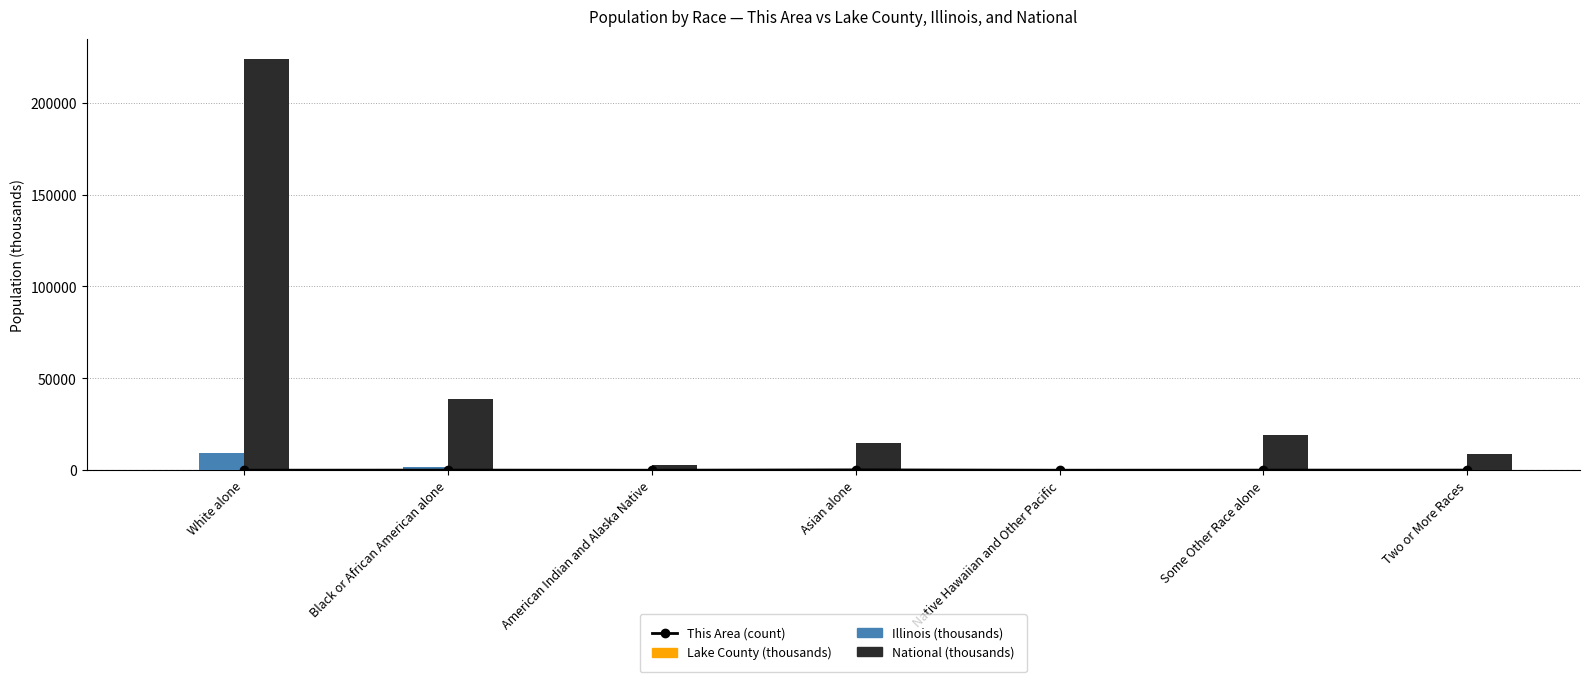

What is the label of the 6th bar from the left?

Some Other Race alone